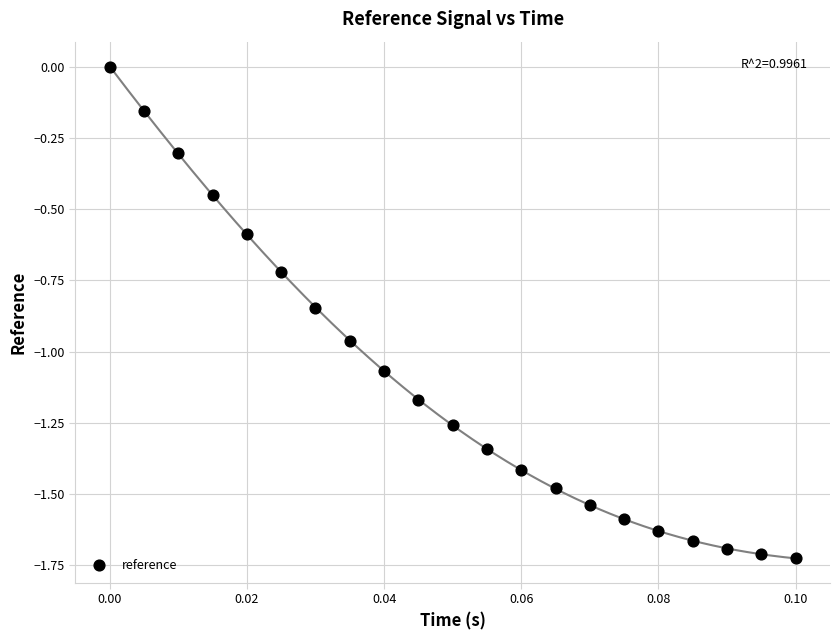

What is the range of Y values (max minus min)?

1.7